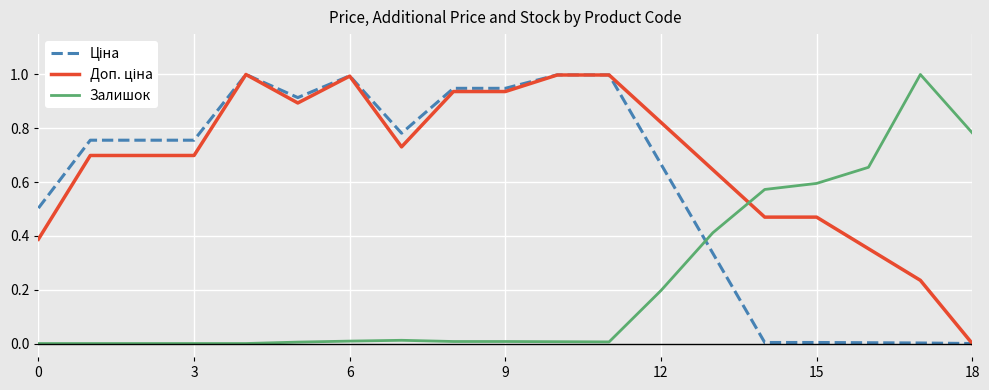

What is the maximum value shown in the chart?

1.0